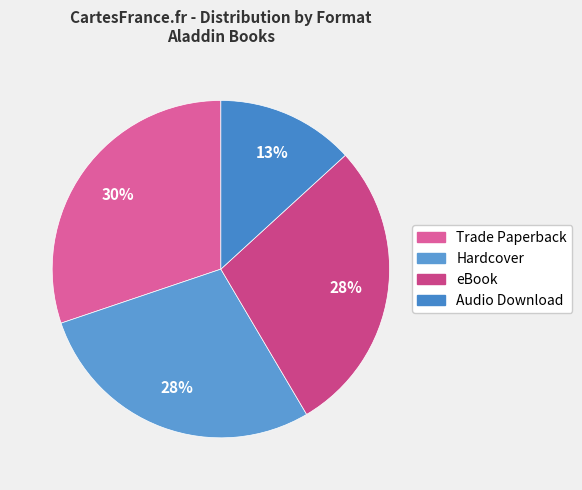

To the nearest percent, what percentage of the pie is Audio Download?

13%